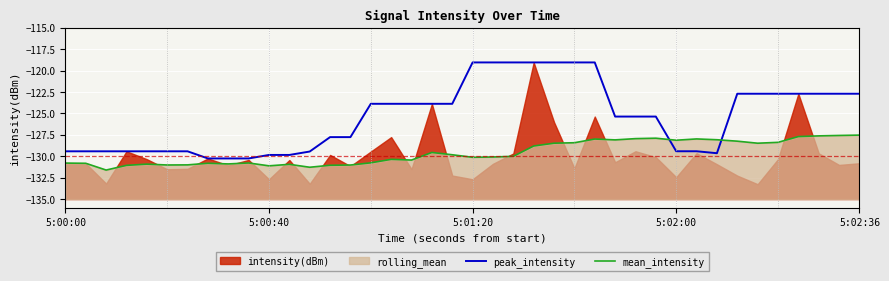

How many lines are shown in the chart?

2